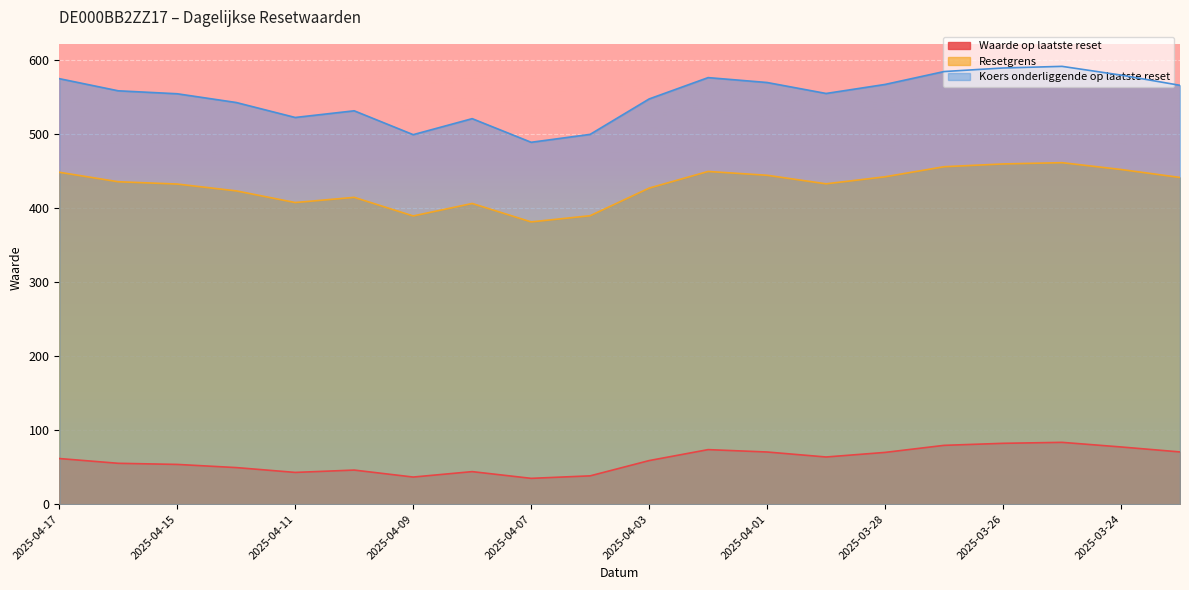

Reading right to left, list all the values displayed in this chart.

Waarde op laatste reset: 2025-03-21=70.5	2025-03-24=77.2	2025-03-25=83.5	2025-03-26=82.1	2025-03-27=79.4	2025-03-28=69.9	2025-03-31=63.7	2025-04-01=70.4	2025-04-02=73.6	2025-04-03=58.8	2025-04-04=38.2	2025-04-07=34.9	2025-04-08=43.9	2025-04-09=36.6	2025-04-10=46.0	2025-04-11=42.9	2025-04-14=49.4	2025-04-15=53.6	2025-04-16=55.2	2025-04-17=61.6
Resetgrens: 2025-03-21=441.0	2025-03-24=451.8	2025-03-25=461.0	2025-03-26=459.3	2025-03-27=455.5	2025-03-28=441.9	2025-03-31=432.4	2025-04-01=444.0	2025-04-02=449.1	2025-04-03=426.7	2025-04-04=389.4	2025-04-07=381.0	2025-04-08=405.9	2025-04-09=389.1	2025-04-10=414.2	2025-04-11=407.2	2025-04-14=422.9	2025-04-15=432.1	2025-04-16=435.2	2025-04-17=448.0
Koers onderliggende op laatste reset: 2025-03-21=565.4	2025-03-24=579.2	2025-03-25=591.0	2025-03-26=588.8	2025-03-27=584.0	2025-03-28=566.6	2025-03-31=554.4	2025-04-01=569.2	2025-04-02=575.8	2025-04-03=547.0	2025-04-04=499.2	2025-04-07=488.5	2025-04-08=520.4	2025-04-09=498.8	2025-04-10=531.0	2025-04-11=522.0	2025-04-14=542.2	2025-04-15=554.0	2025-04-16=558.0	2025-04-17=574.4